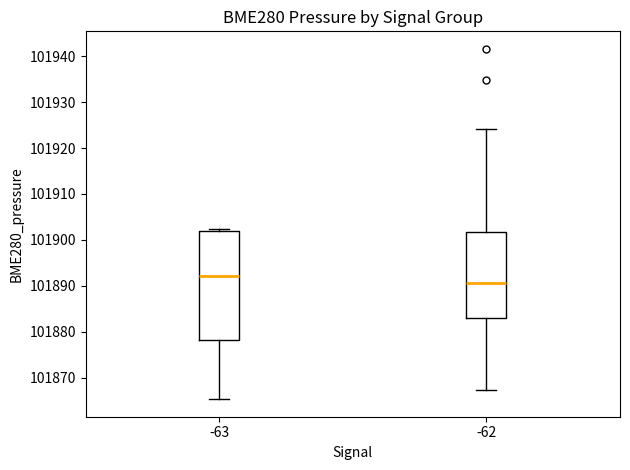

Which box is the tallest, from its lower edge to its upper edge?

-63